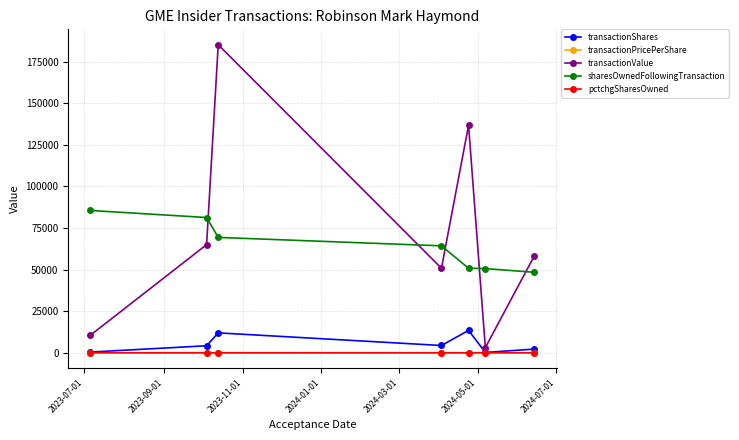

What is the average value of the pctchgSharesOwned series?

-7.4